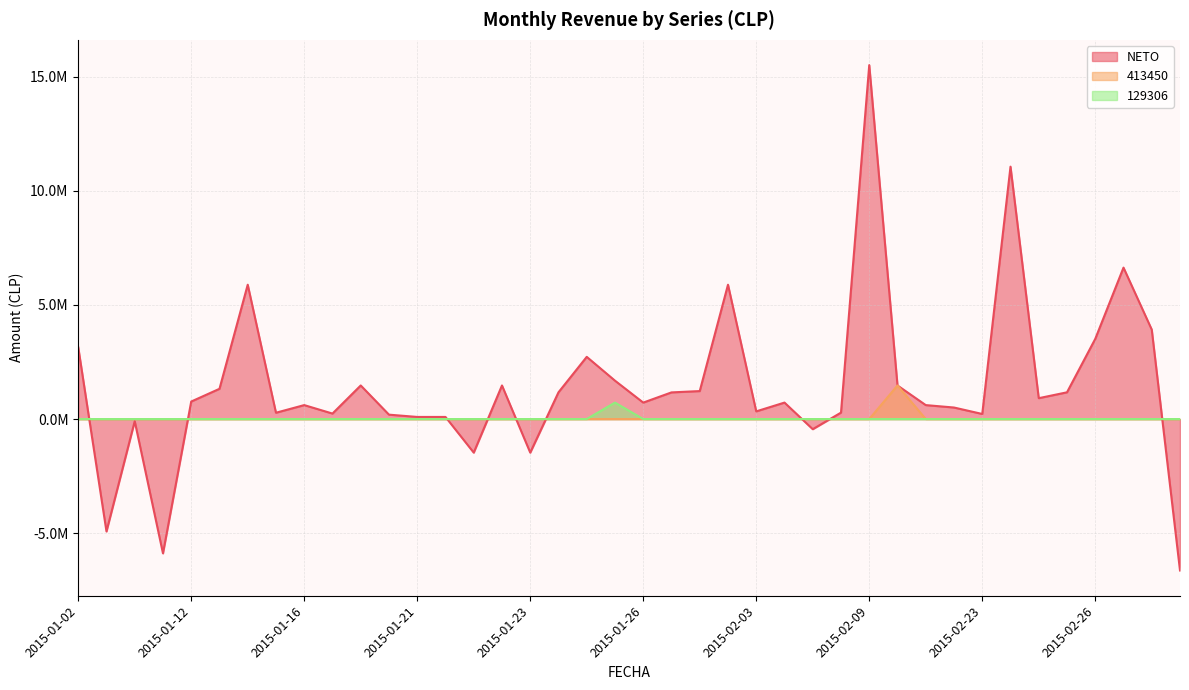

What are all the series names shown in the legend?

NETO, 413450, 129306